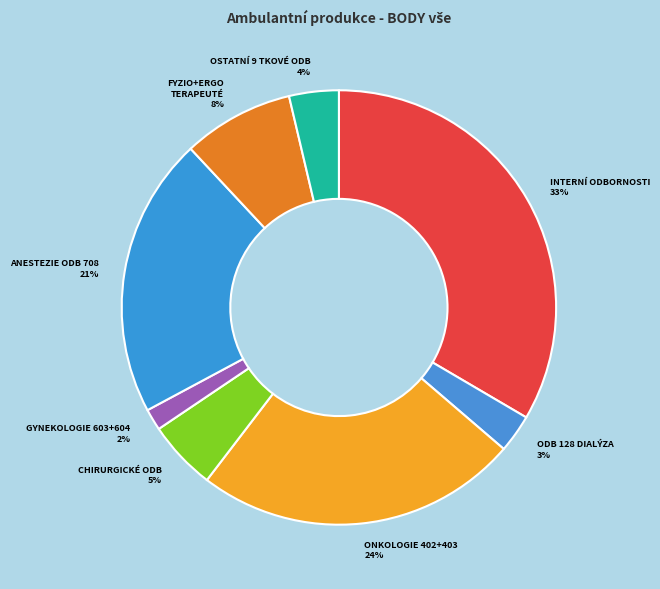

How many segments does this pie chart have?

8